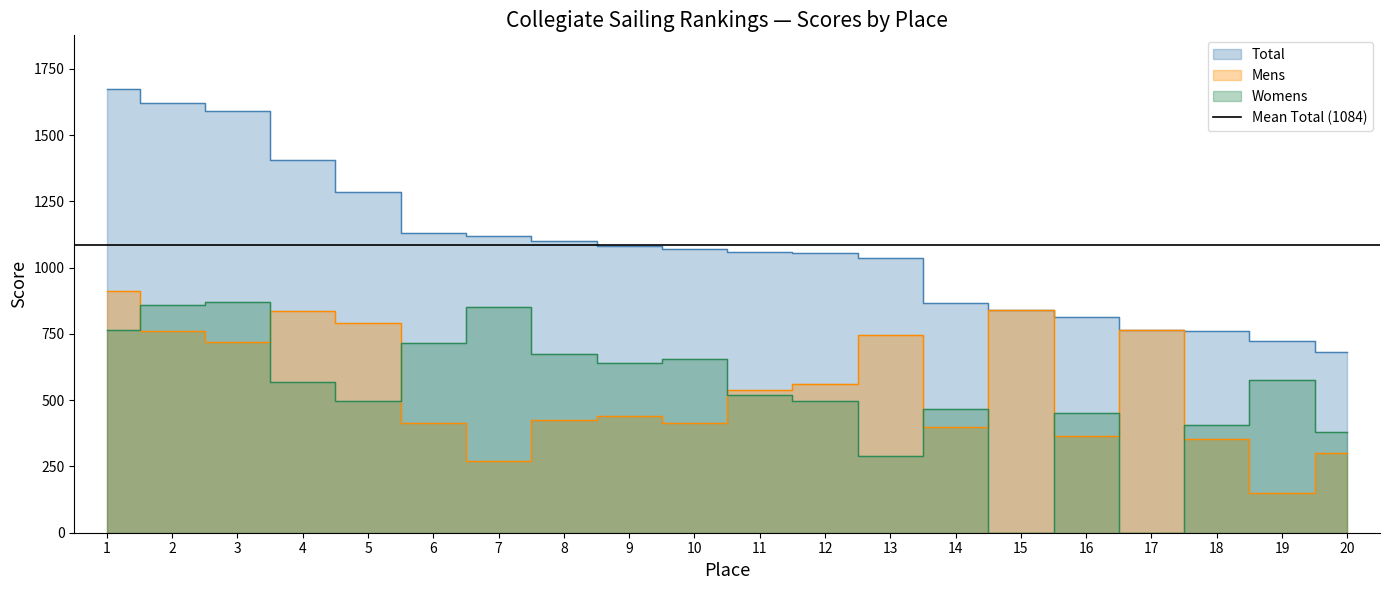

How many lines are shown in the chart?

3